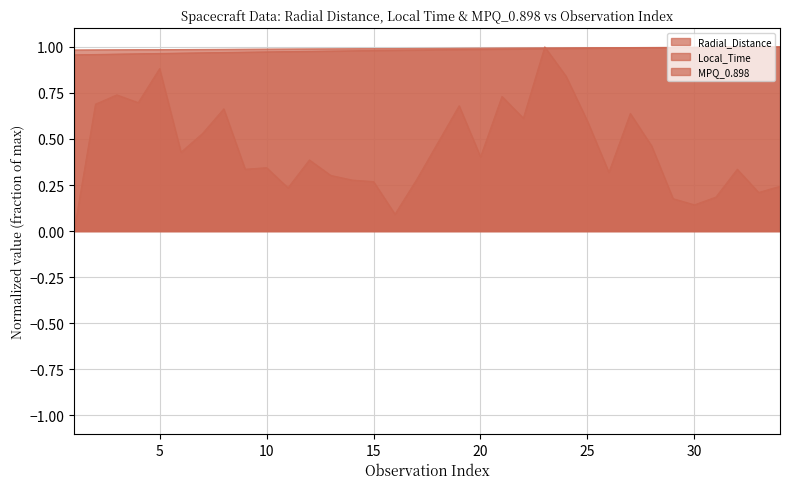

What are all the series names shown in the legend?

Radial_Distance, Local_Time, MPQ_0.898